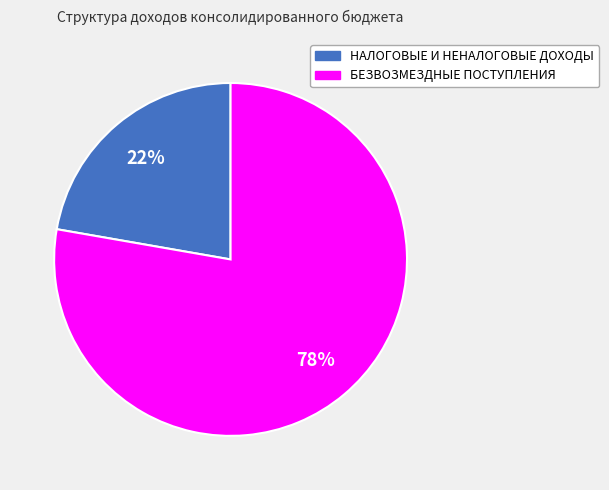

Which category has the smallest portion of the pie?

НАЛОГОВЫЕ И НЕНАЛОГОВЫЕ ДОХОДЫ